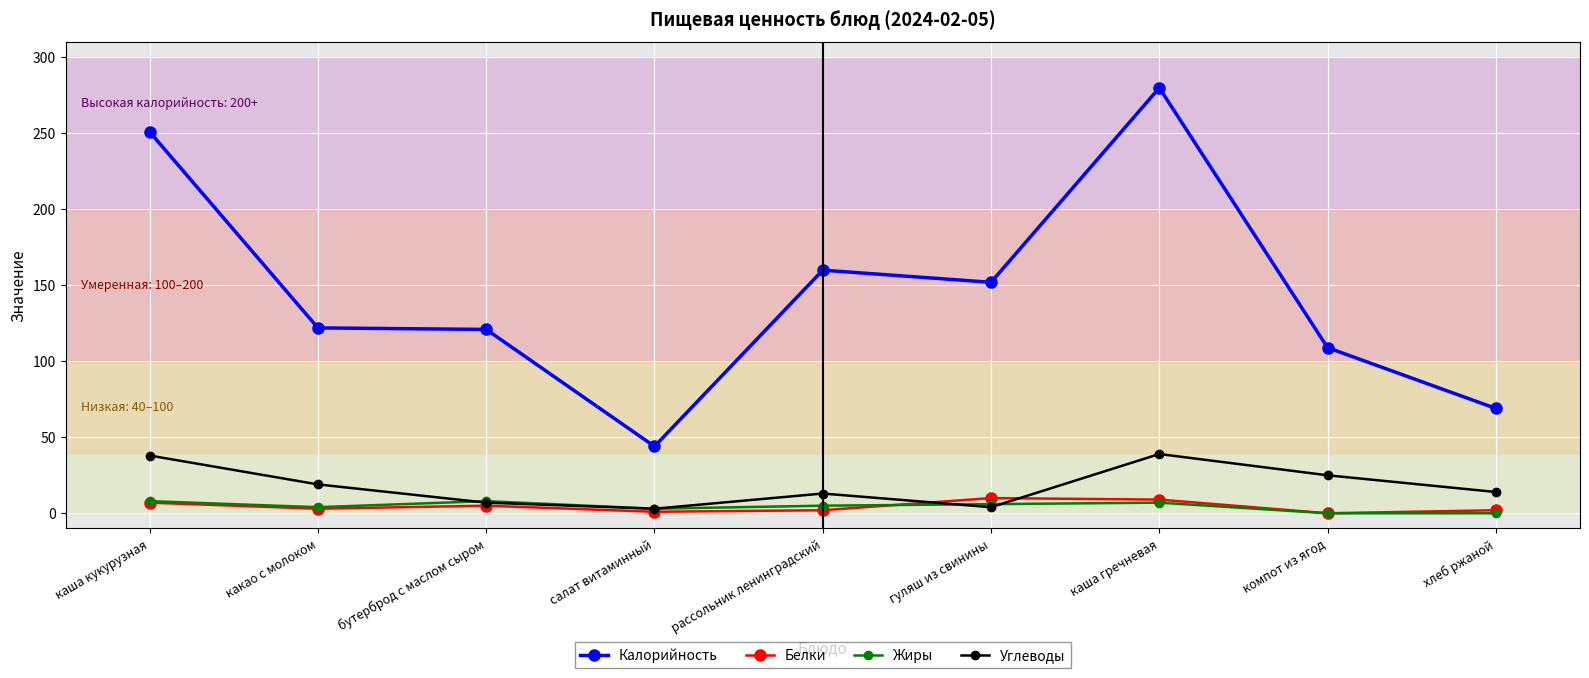

Between каша кукурузная and рассольник ленинградский, which series saw the biggest shift?

Калорийность